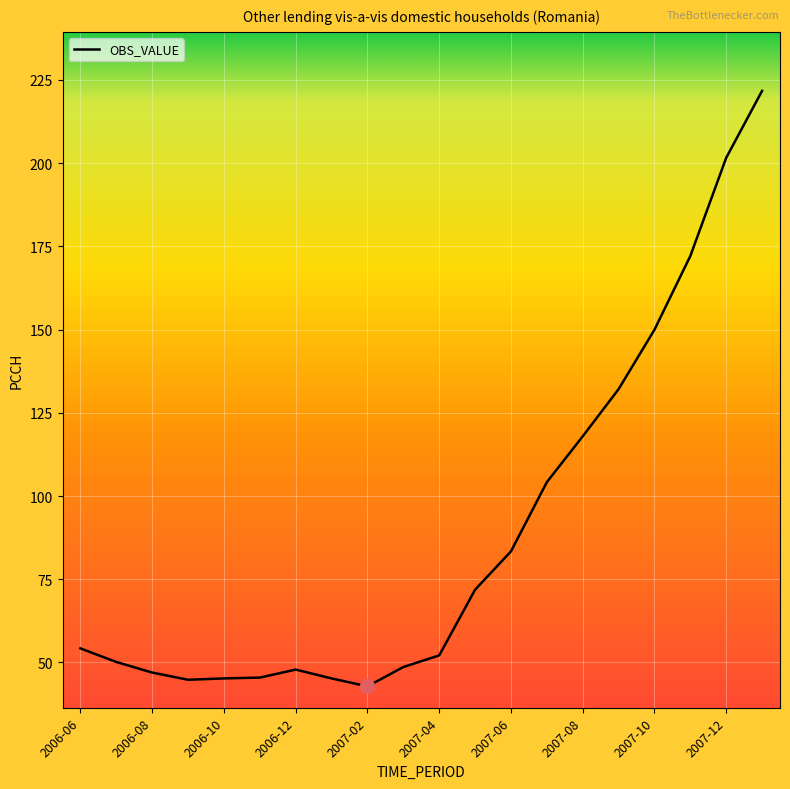

Does the chart have visible grid lines?

Yes